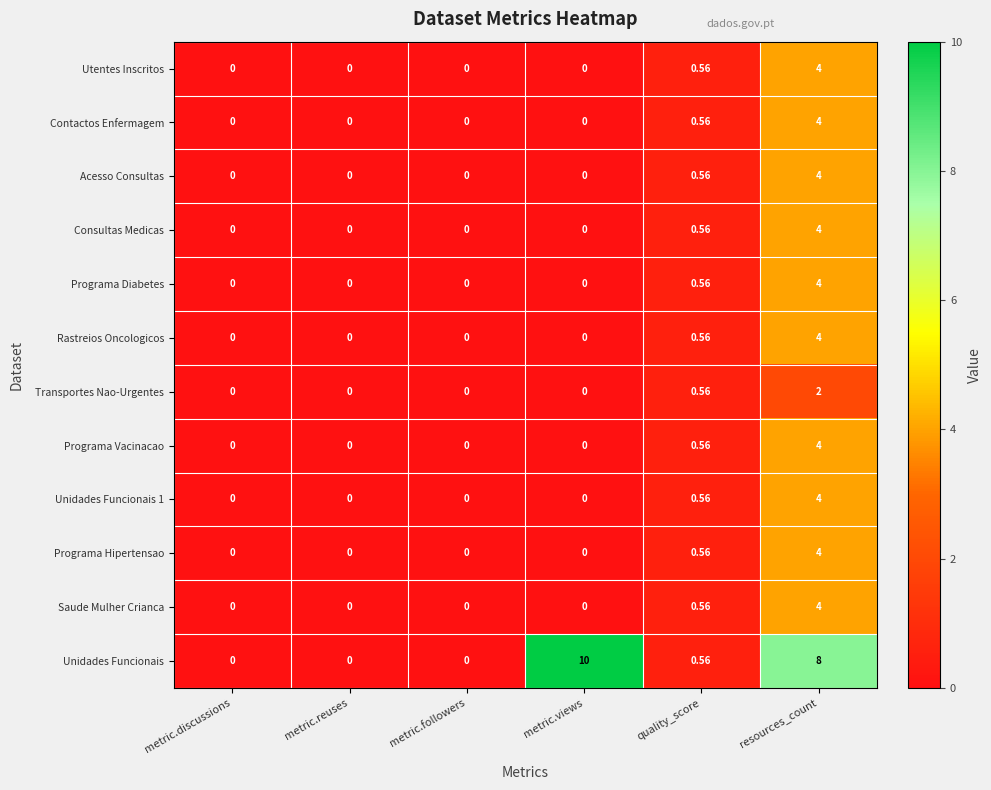

At which label is Transportes Nao-Urgentes closest to 1?

quality_score